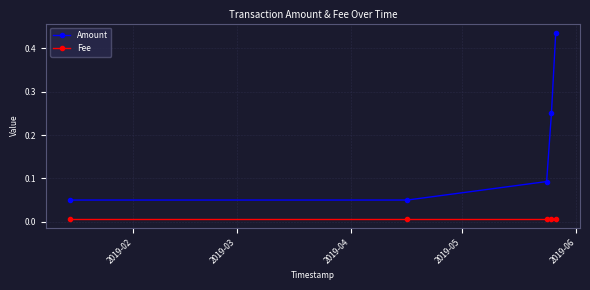

List the series in order of their overall mean, lowest first.

Fee, Amount